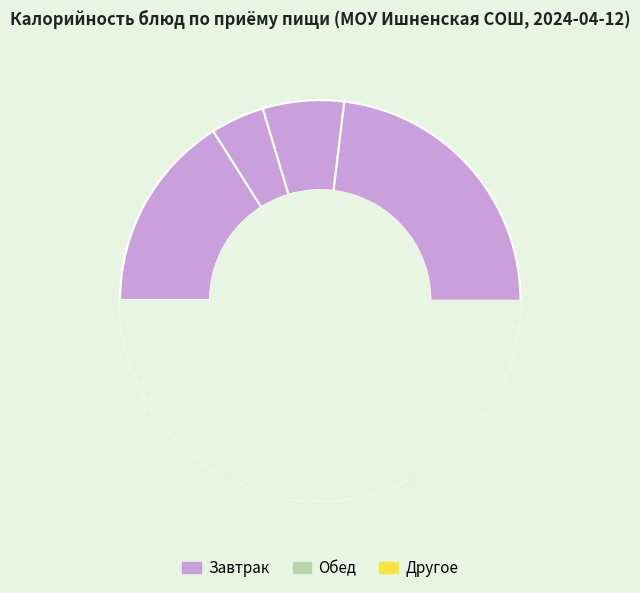

To the nearest percent, what is the difference between the largest and smallest slice percentages?

25%